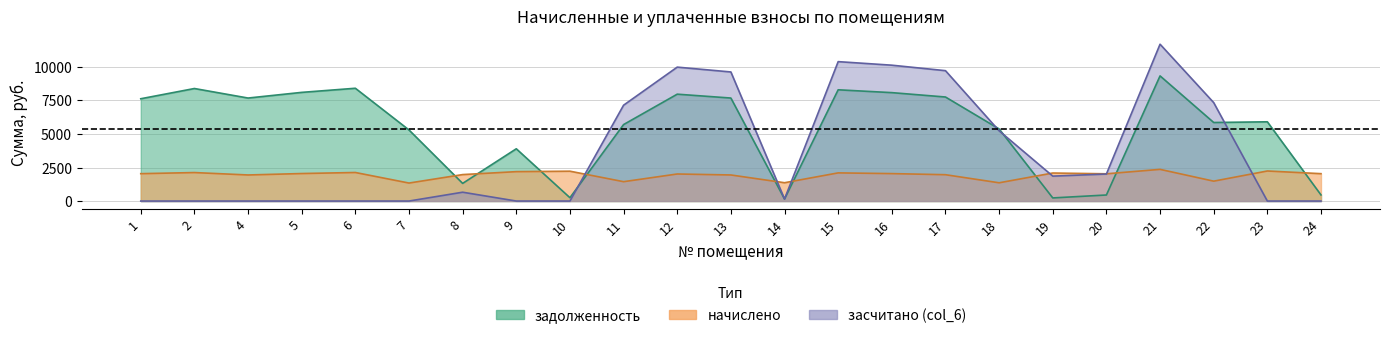

Which category has the highest value in the начислено series?

21